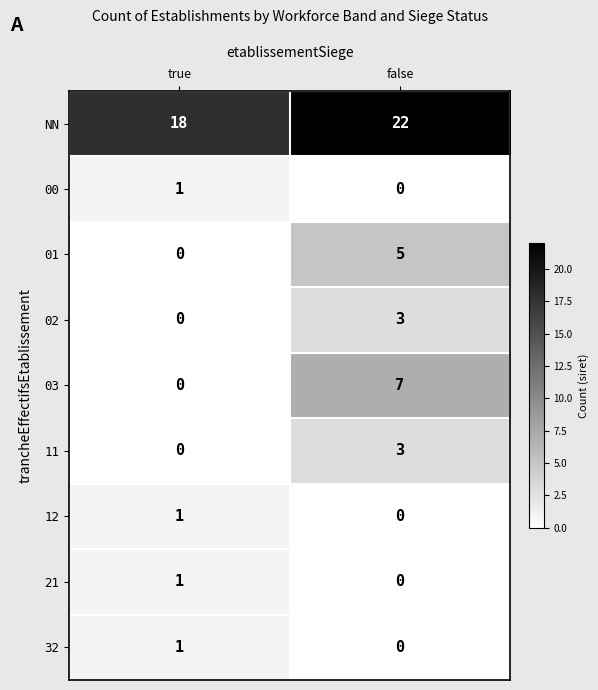

At which label is 01 closest to 2?

true